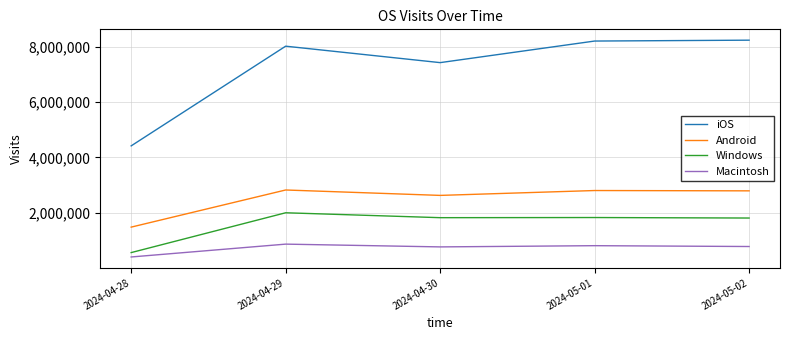

Is the value of iOS at 2024-04-28 greater than the value of Windows at 2024-05-01?

Yes